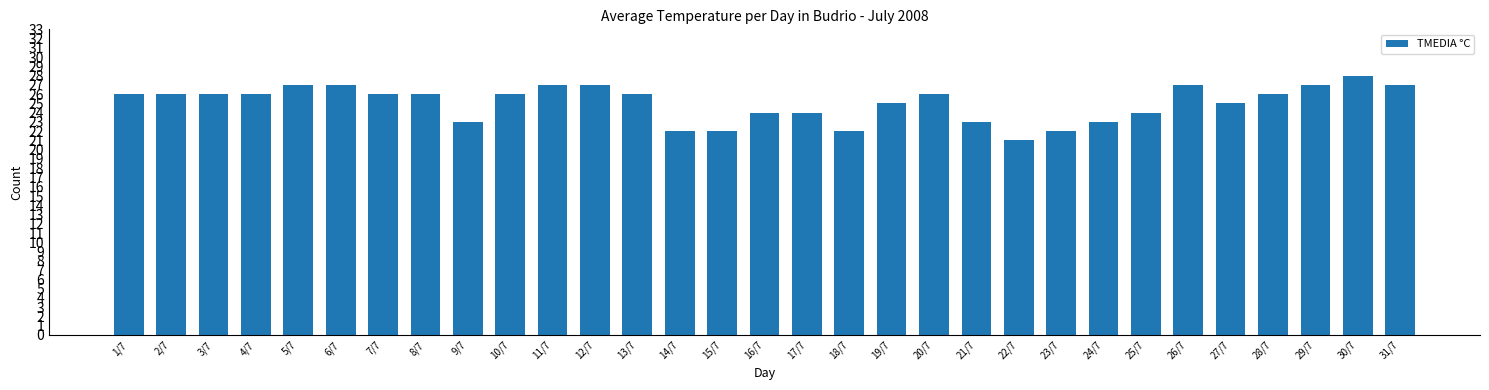

What is the change in value from 5/7 to 20/7?

-1